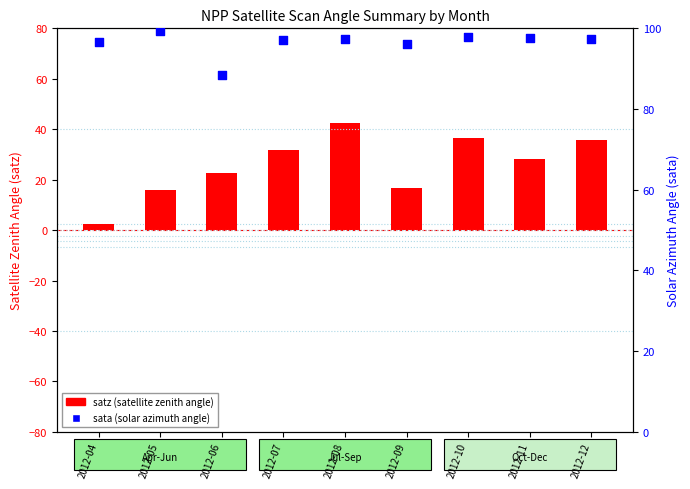

Which series reaches the minimum Y coordinate?

satz